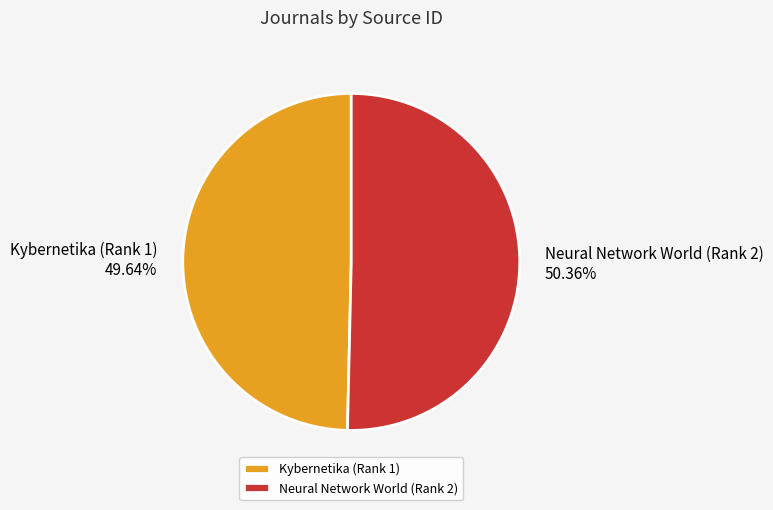

How many slices are in this pie chart?

2